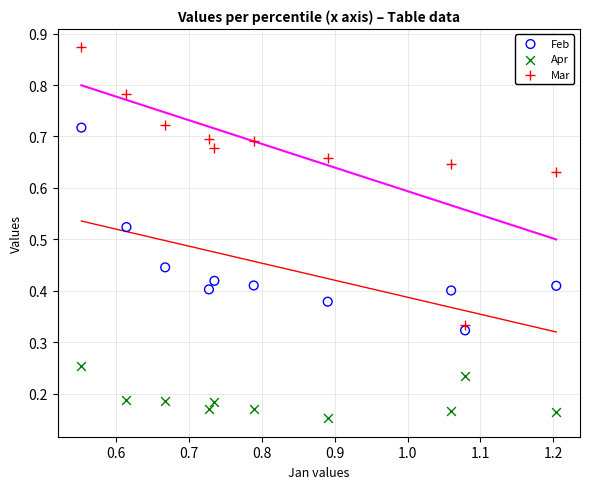

Which series reaches the maximum Y coordinate?

Mar